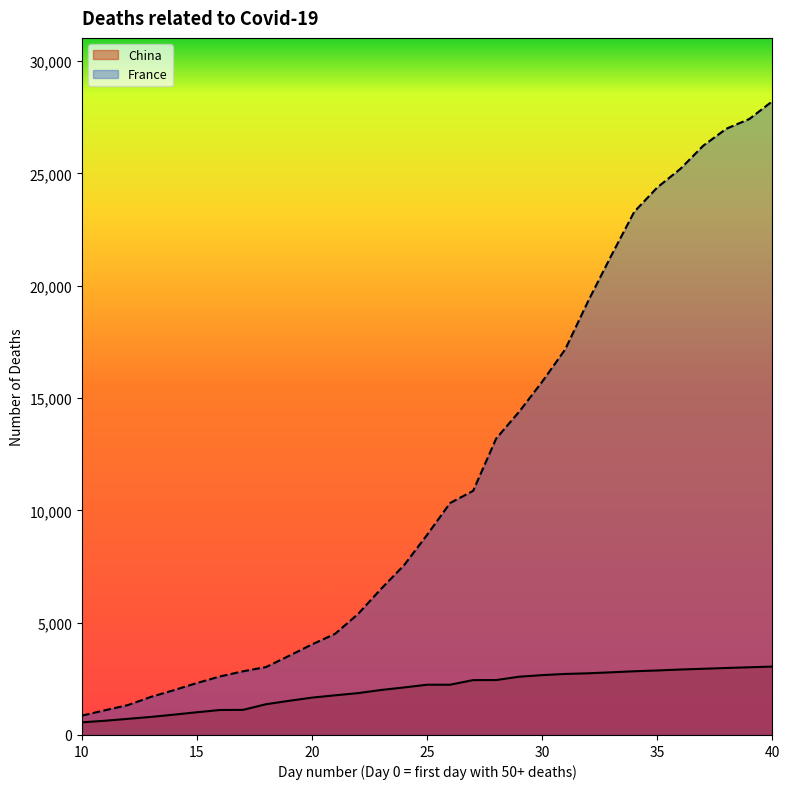

Rank the series by their maximum value, from lowest to highest.

China, France